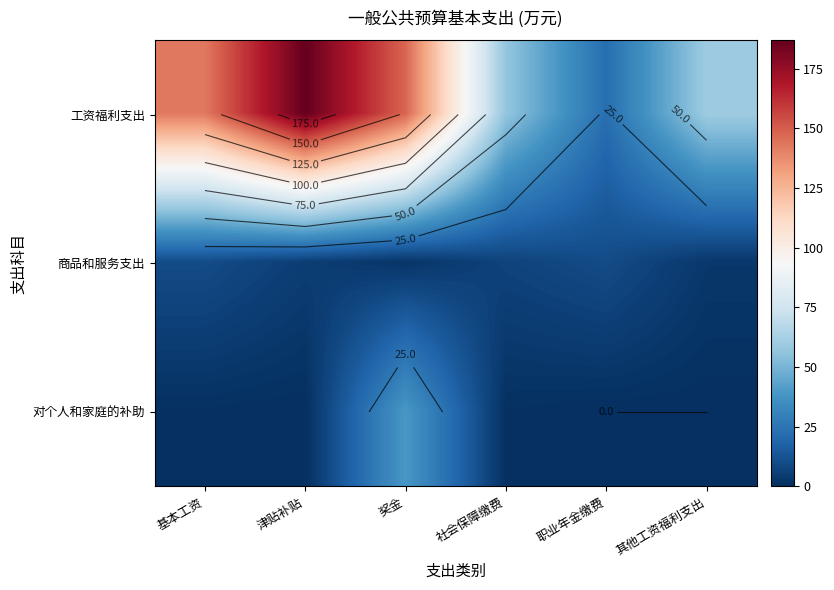

List the series in order of their peak value, highest first.

工资福利支出, 对个人和家庭的补助, 商品和服务支出